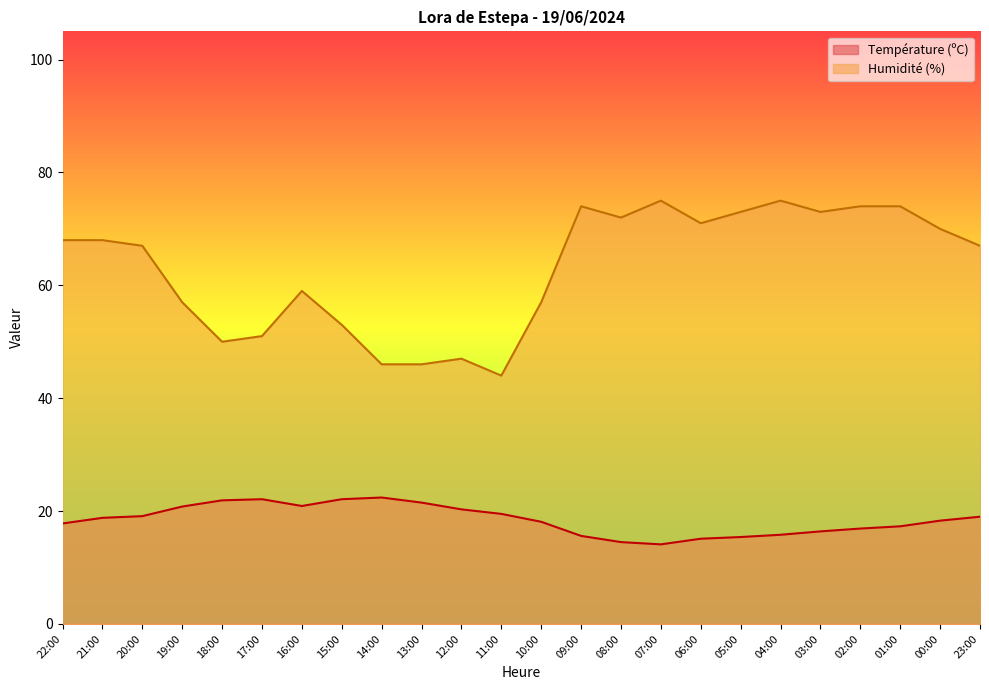

What is the highest value of the Humidité (%) series?

75.0